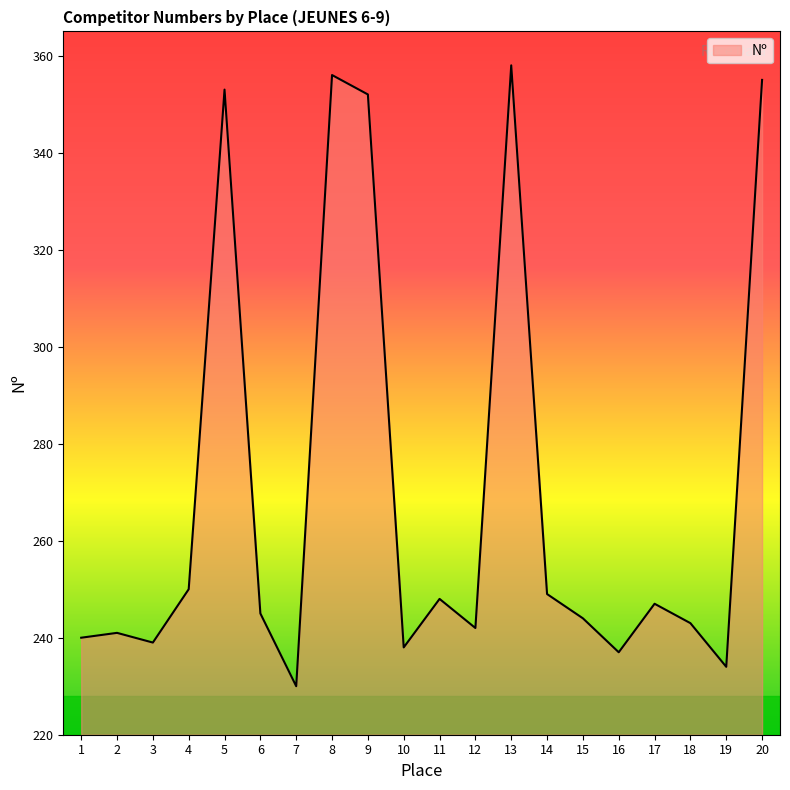

What is the maximum value shown in the chart?

358